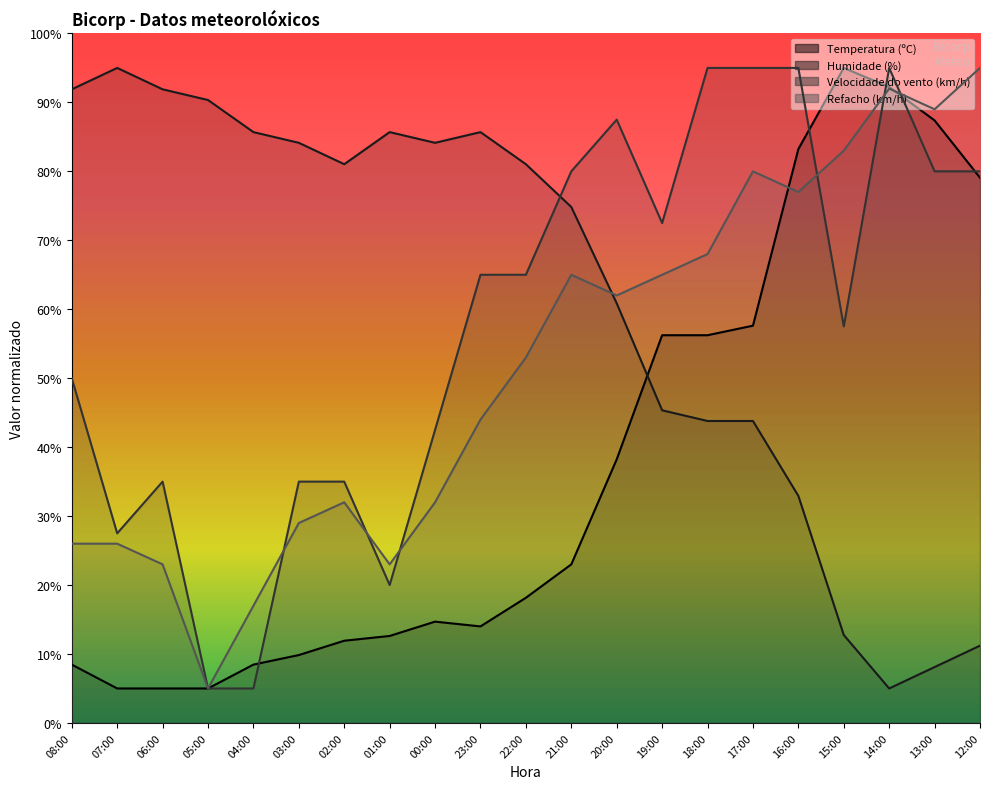

At which category does Velocidade do vento (km/h) reach its first local valley?

07:00